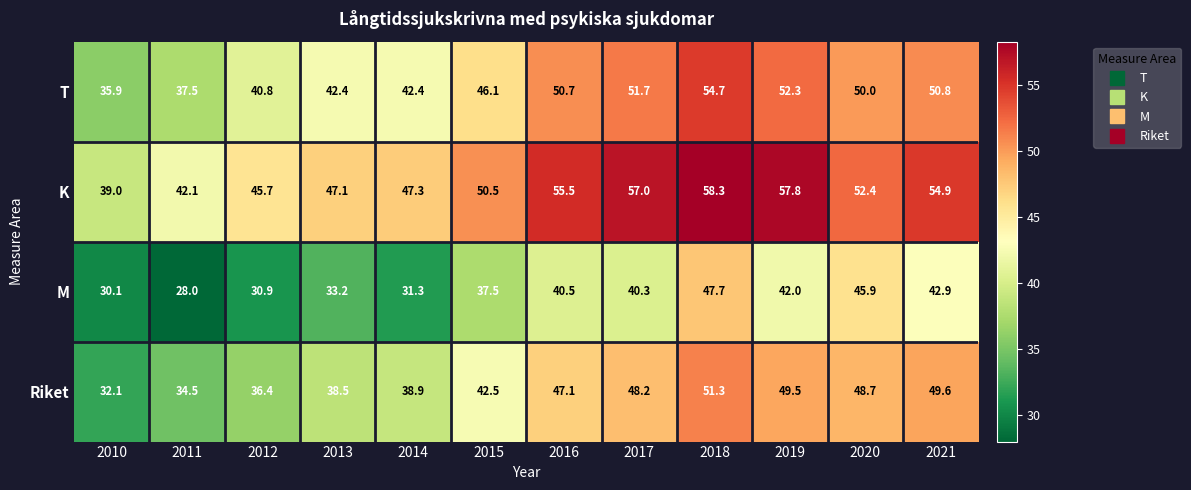

What is the difference between the highest and lowest values at 2016?

15.0